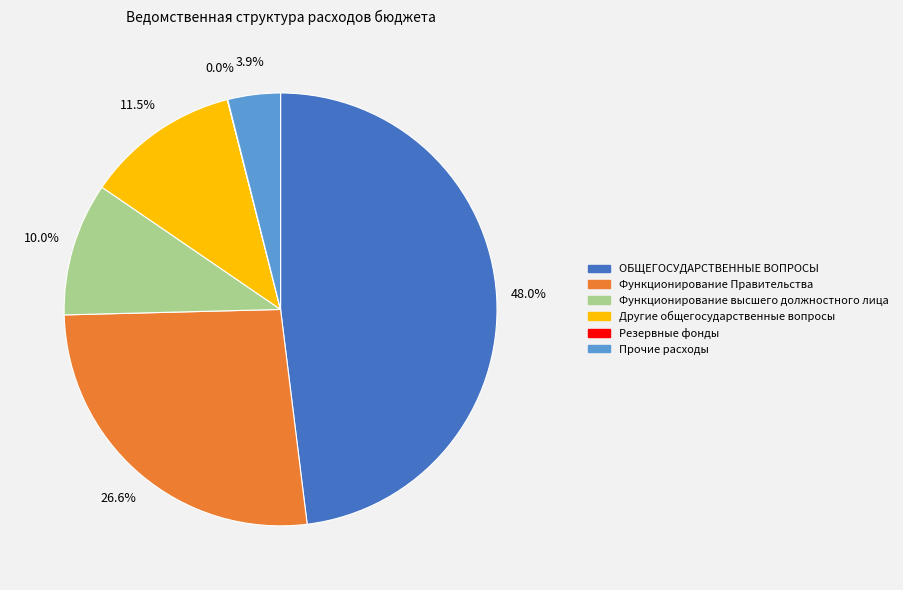

Is there any slice that represents more than half of the pie?

No